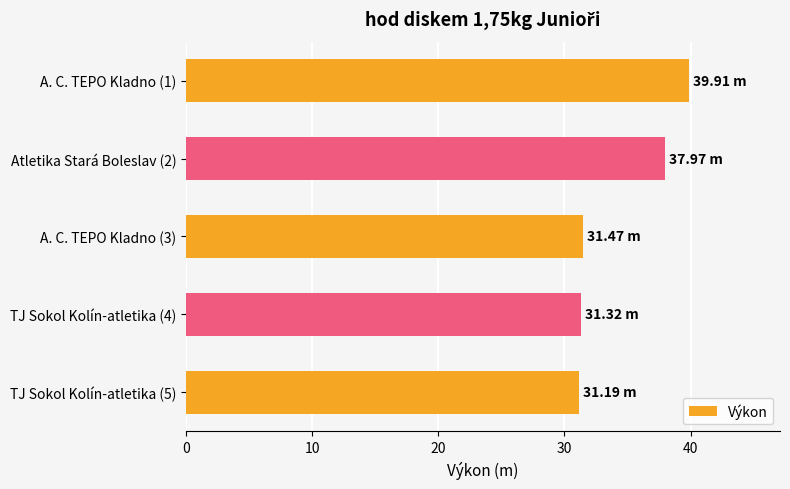

What is the average value?

34.4